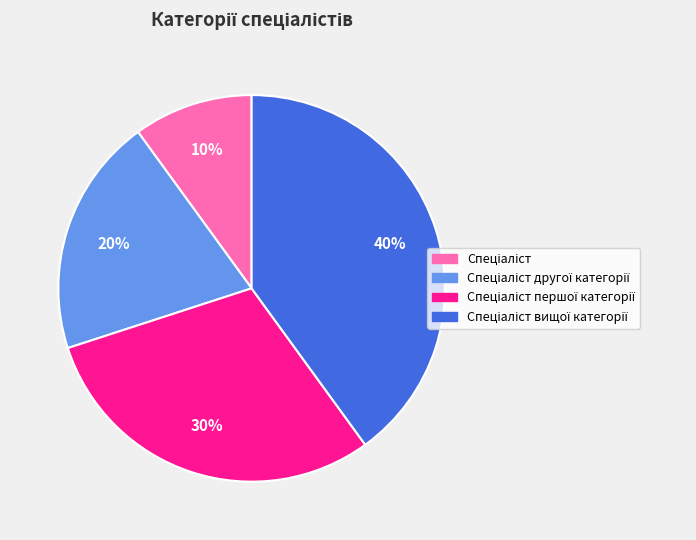

Does any single category account for the majority?

No